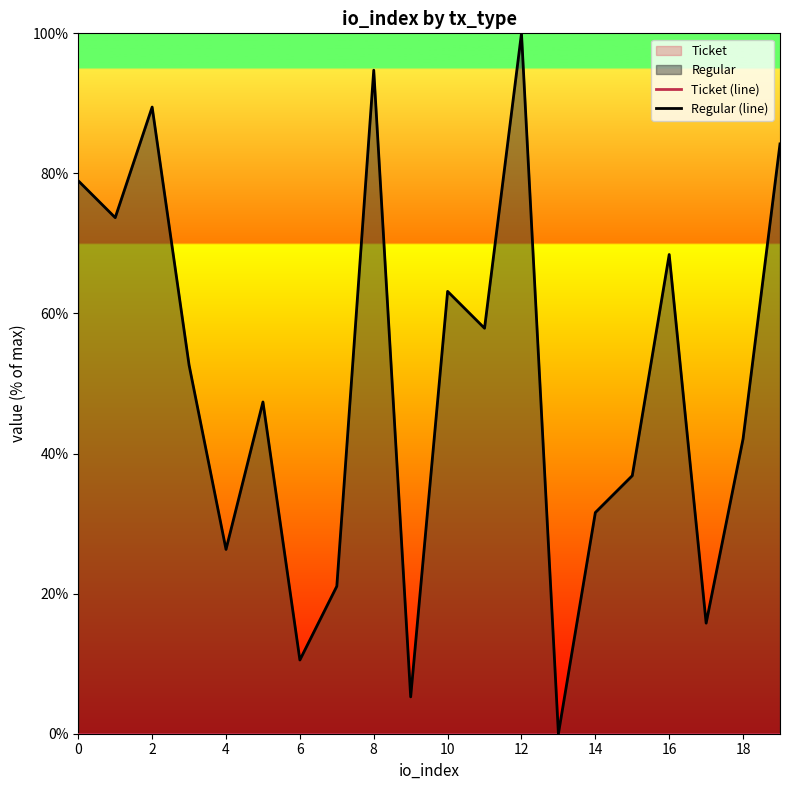

How many positive values does the Regular (line) series have?

19